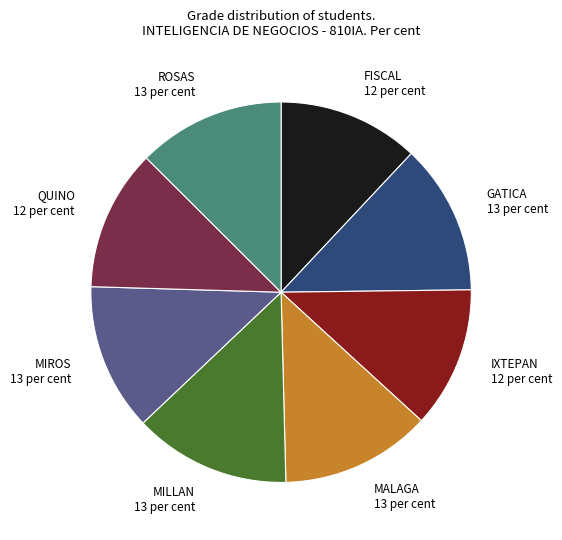

What is the ratio of the value at MIROS 13 per cent to the value at ROSAS 13 per cent?

1.0